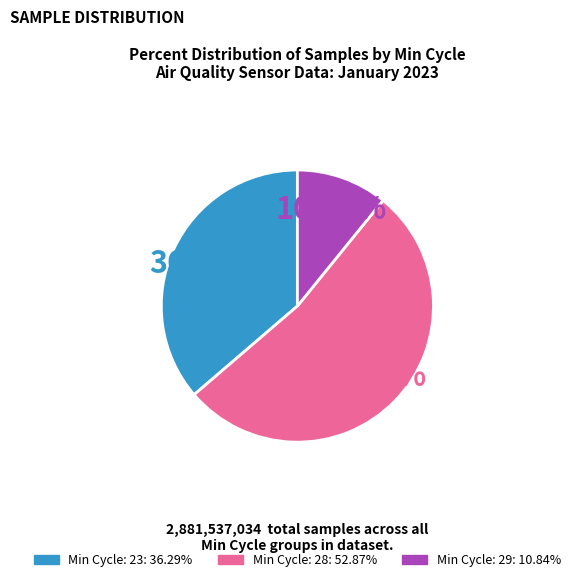

Is there any slice that represents more than half of the pie?

Yes